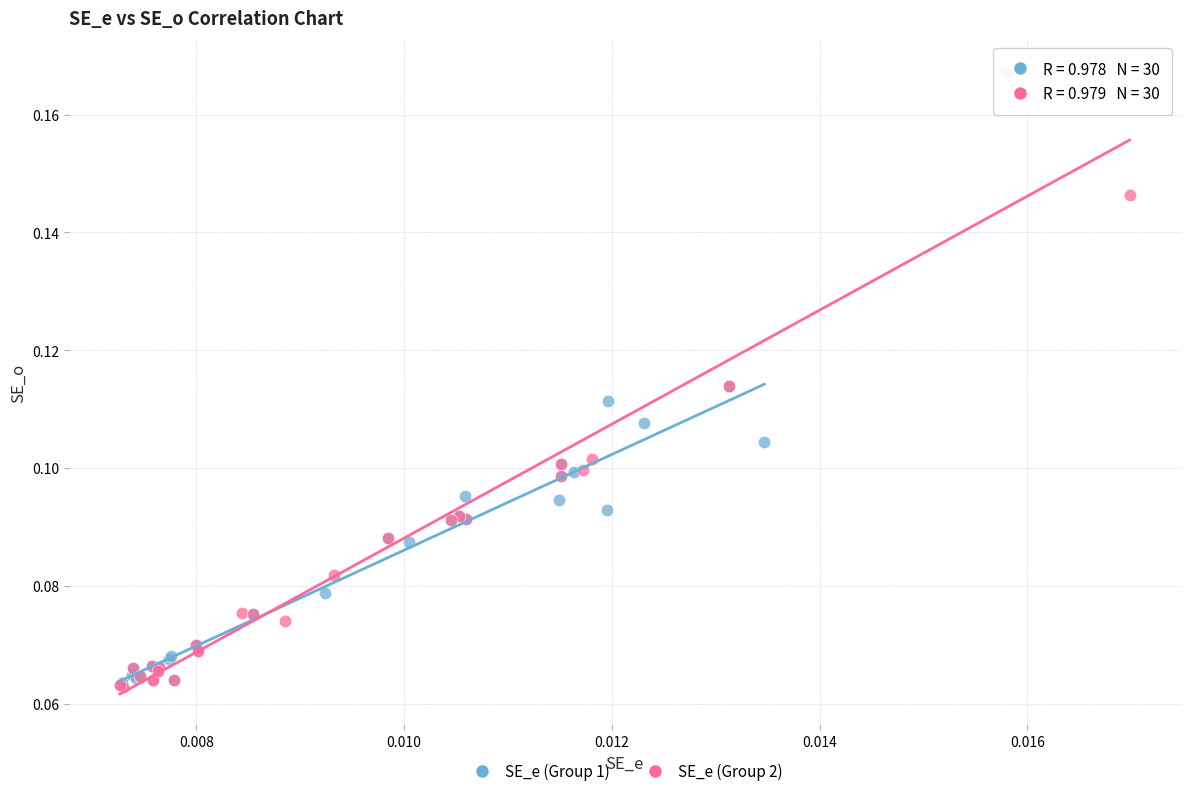

What are all the series names shown in the legend?

SE_e (Group 1), SE_e (Group 2)